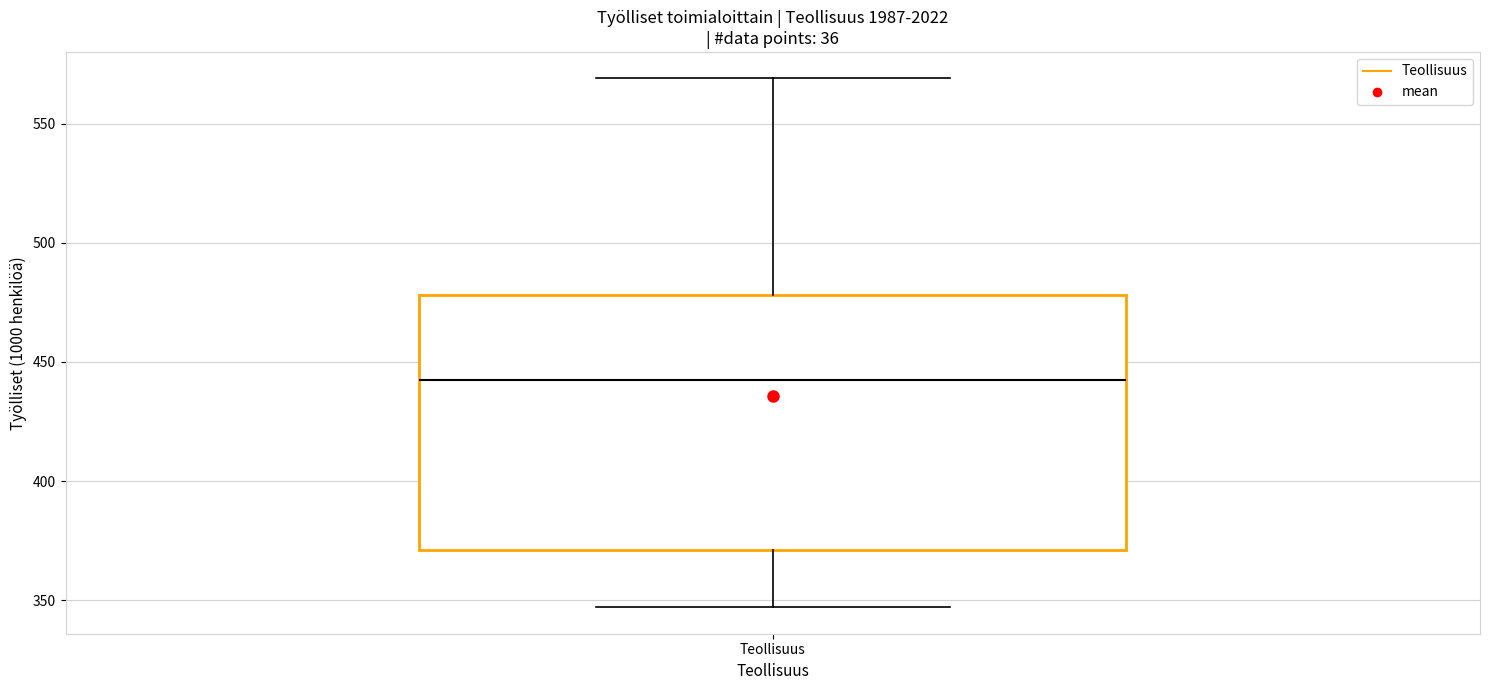

Read this box plot against the y-axis: the position of the median line, the range covered by the box, and the ends of both whiskers. The values are not printed on the chart, so give them approximately, as read against the axis.

median 445, box 370 to 480, whiskers 345 to 570